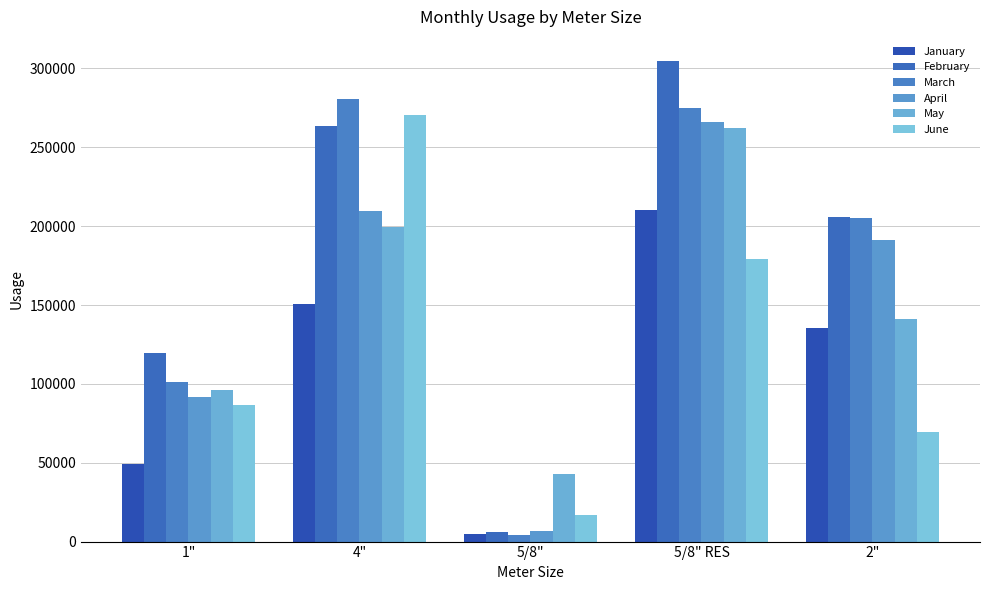

What is the difference between the maximum and second lowest values in the March series?

179550